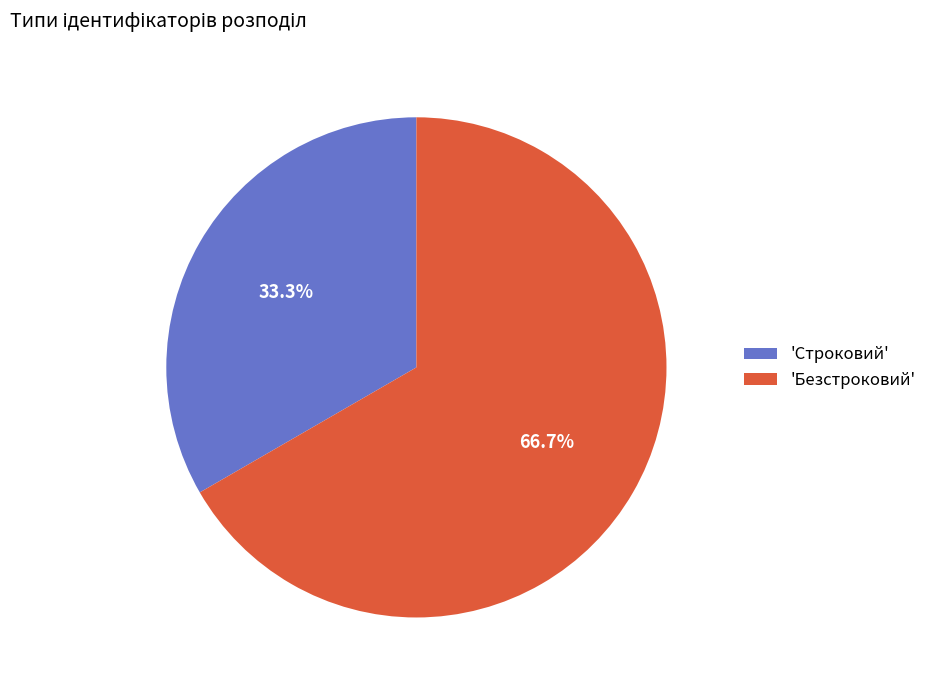

Which category accounts for the majority?

'Безстроковий'